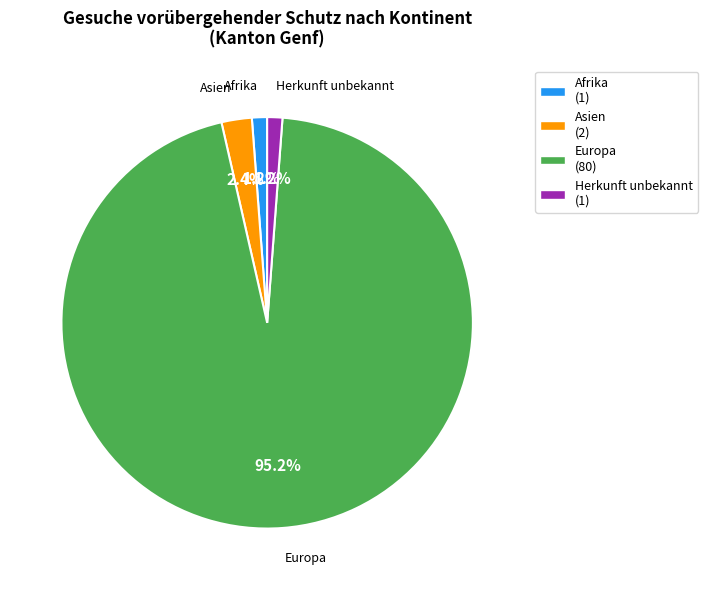

Is there a majority slice in this chart?

Yes